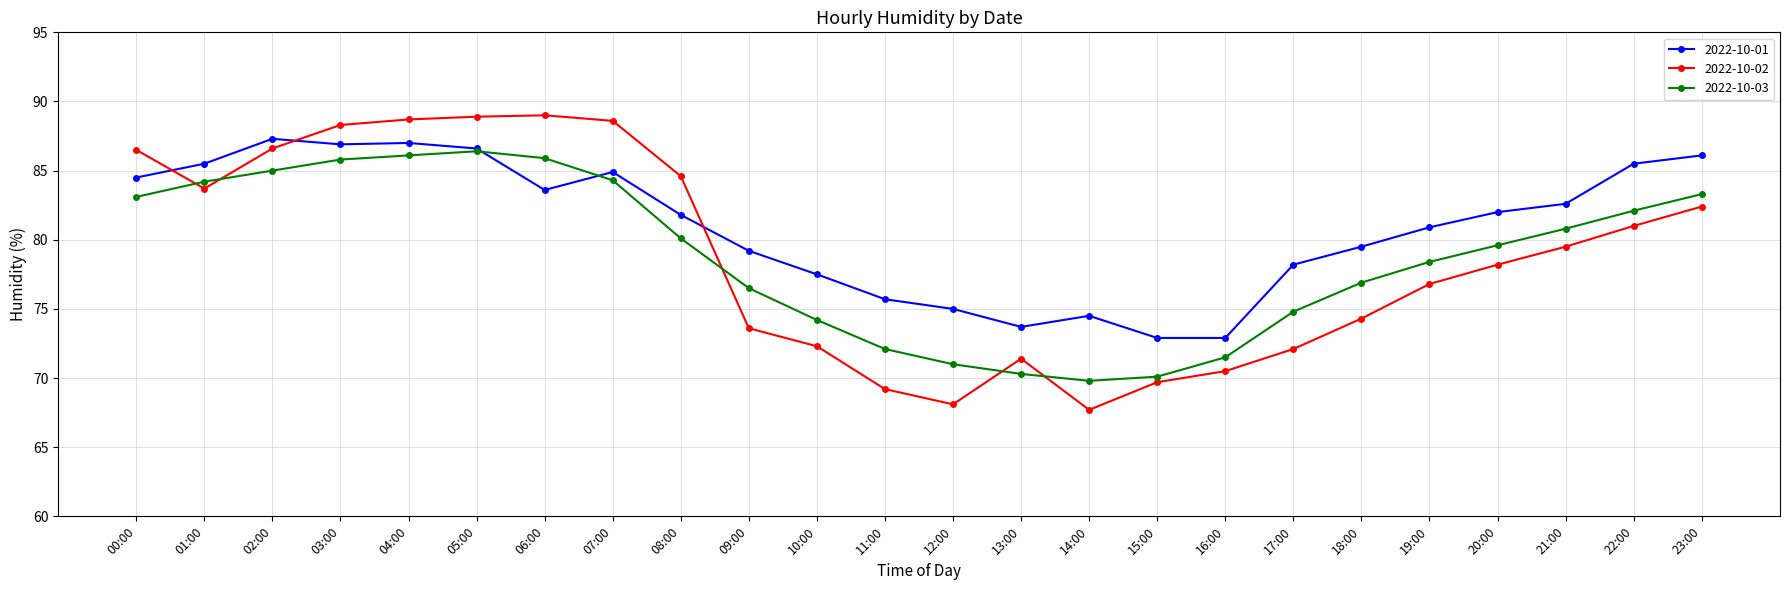

Is the value of 2022-10-01 at 02:00 greater than the value of 2022-10-03 at 21:00?

Yes